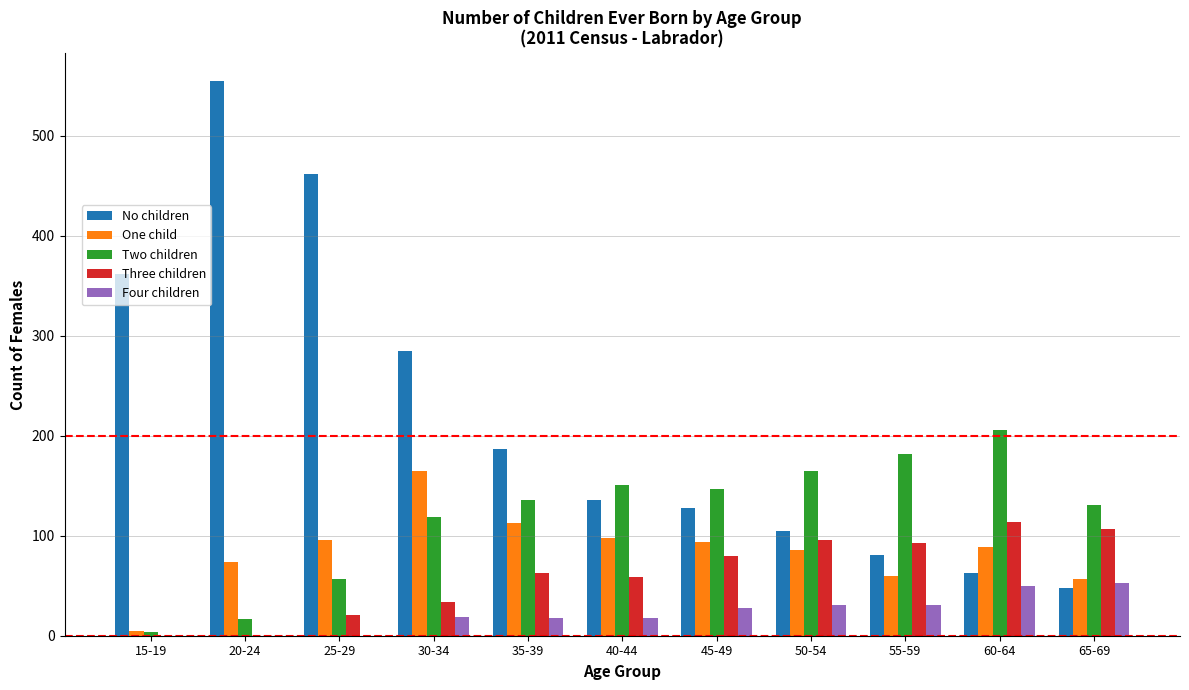

The value of Two children at 60-64 is 206. True or false?

True